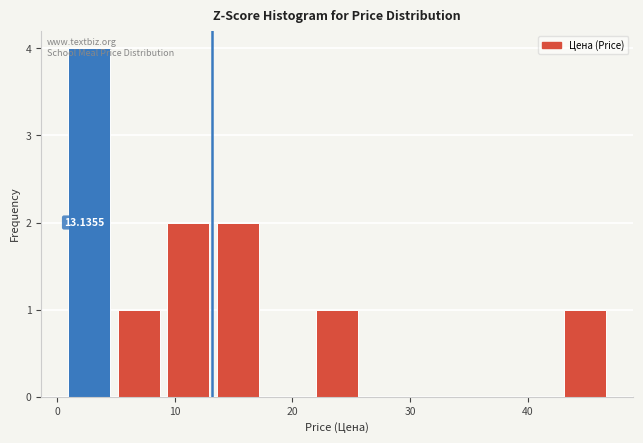

Over which range of the x-axis is the bar tallest?

1 to 5